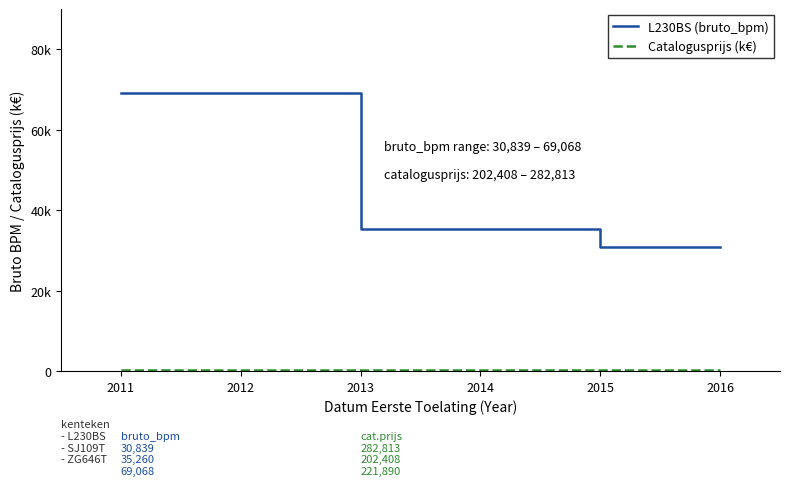

Rank the categories by Catalogusprijs (k€) value from lowest to highest.

2013, 2015, 2015, 2016, 2011, 2013